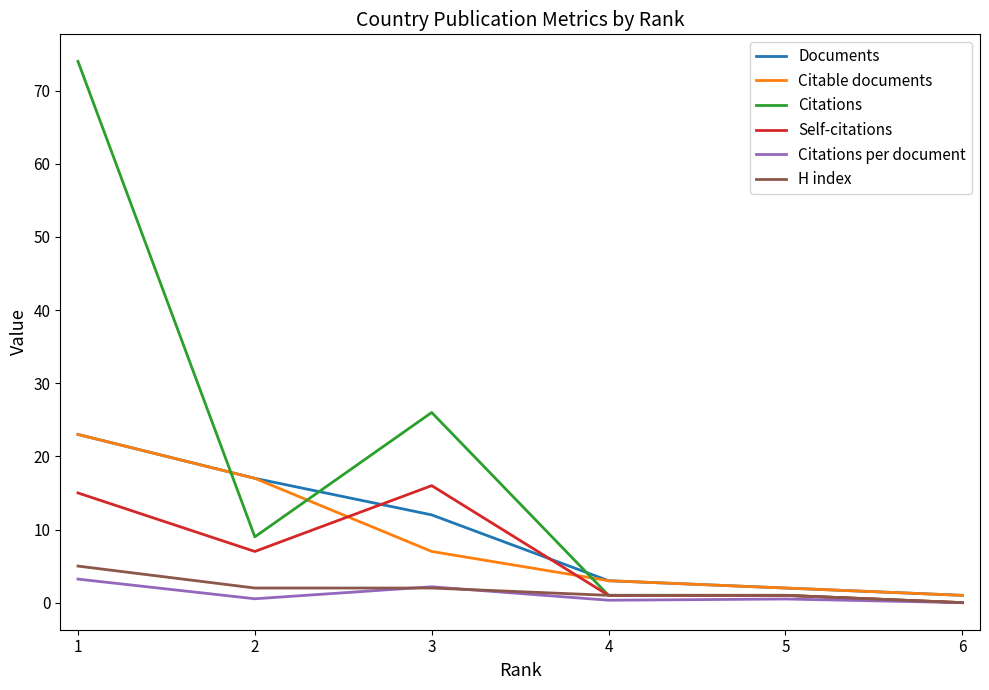

How many categories are shown in the chart?

6